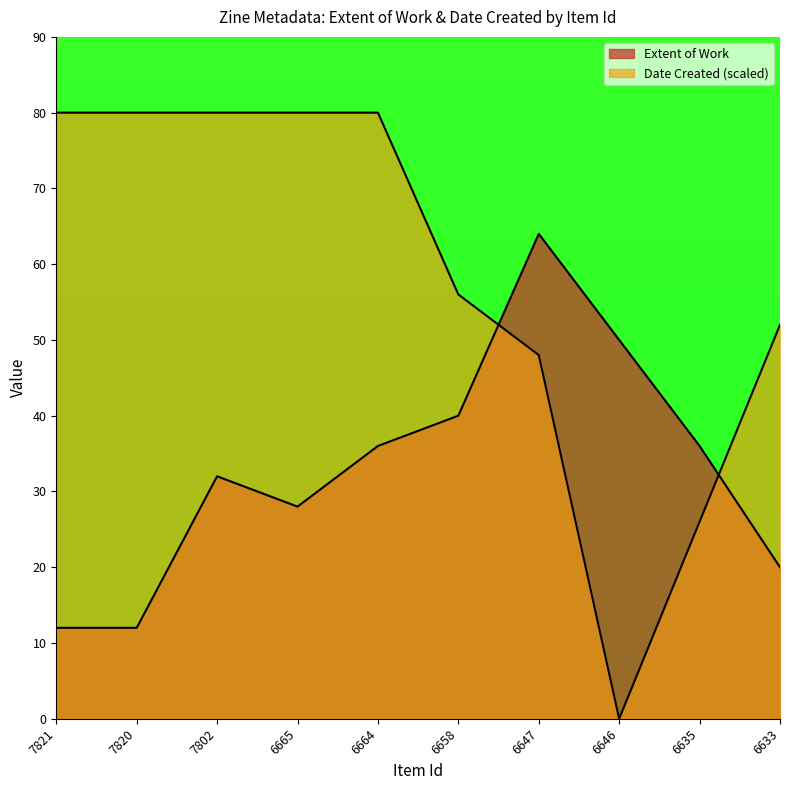

Where does the data first go above 36?

6658